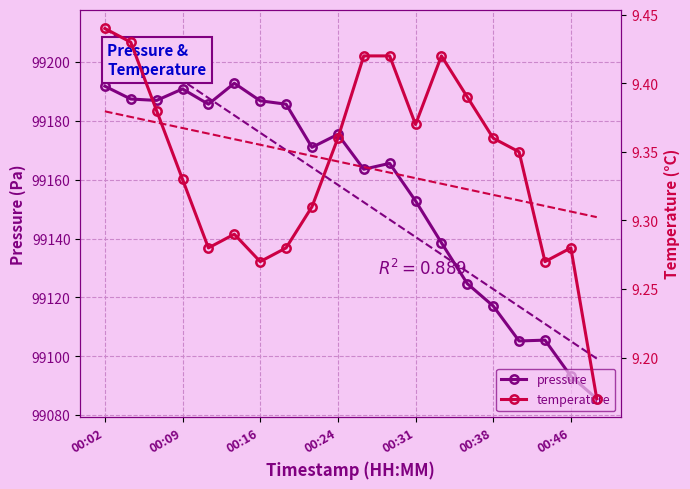

What is the maximum value shown in the chart?

99192.8